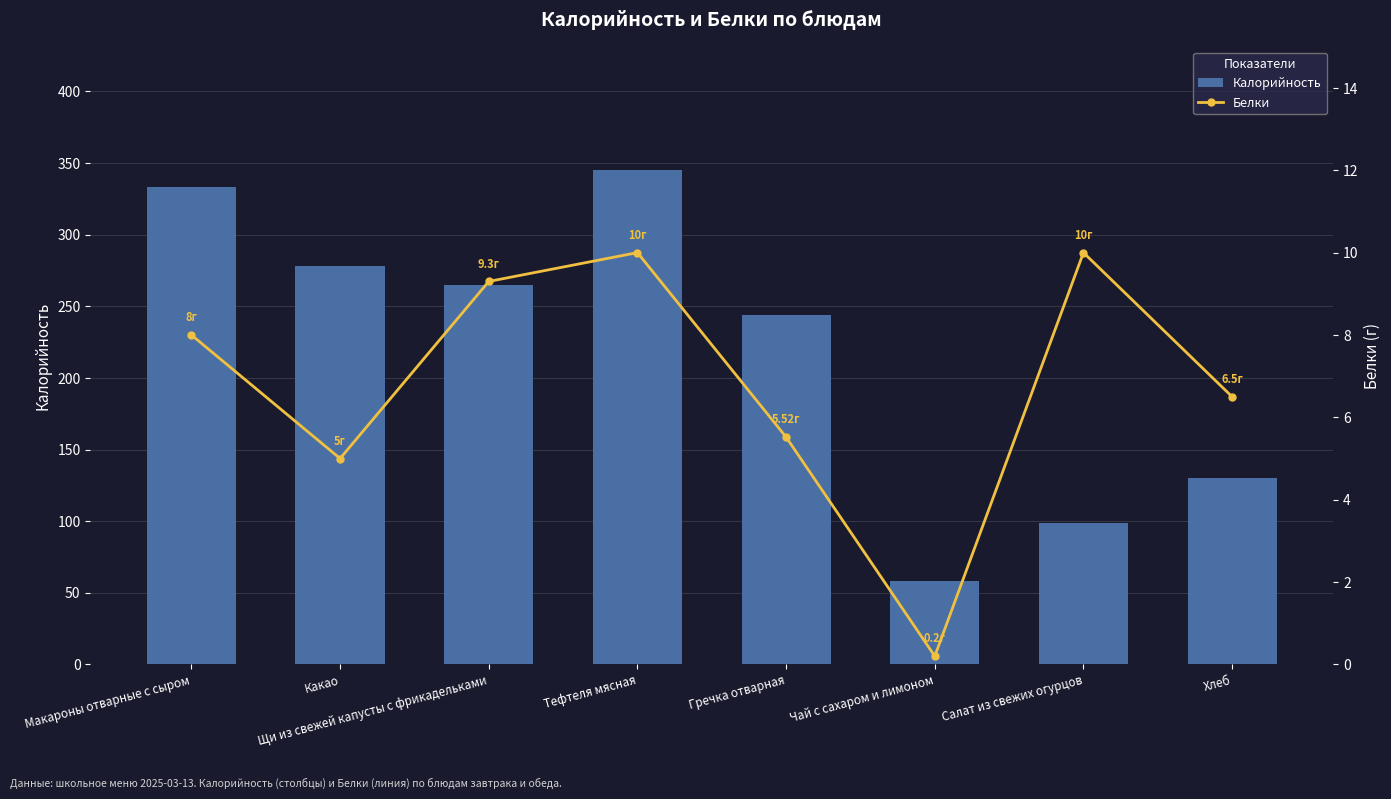

What is the minimum value for Белки?

0.2